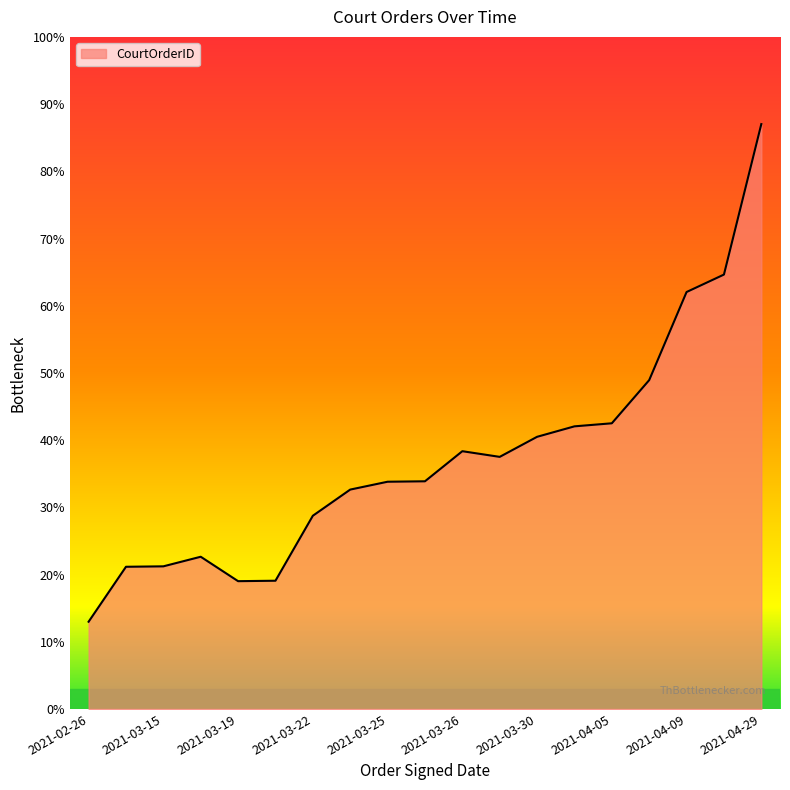

Does the chart display data point markers on the line(s)?

No